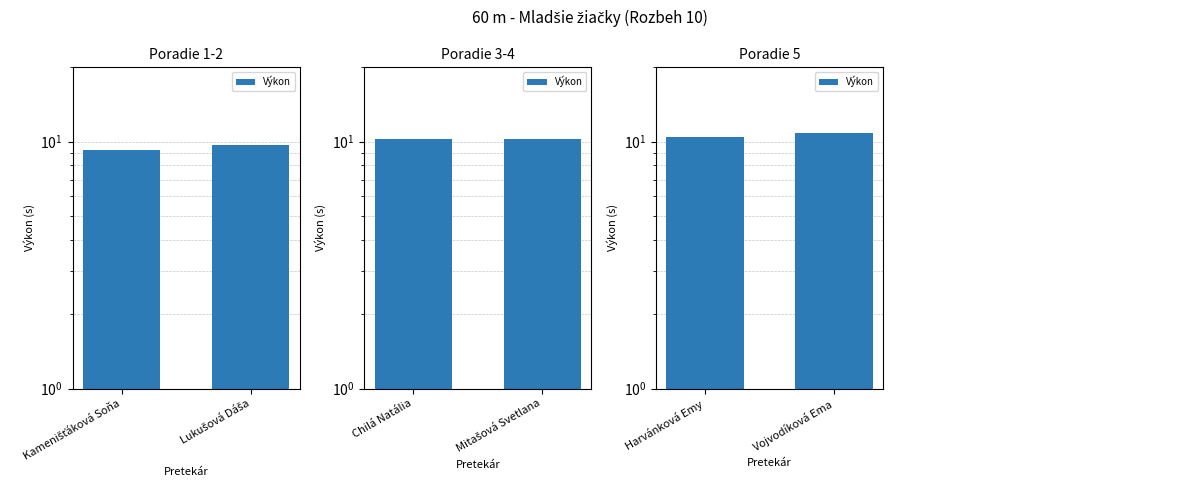

What is the value of the 2nd bar from the left?

10.8